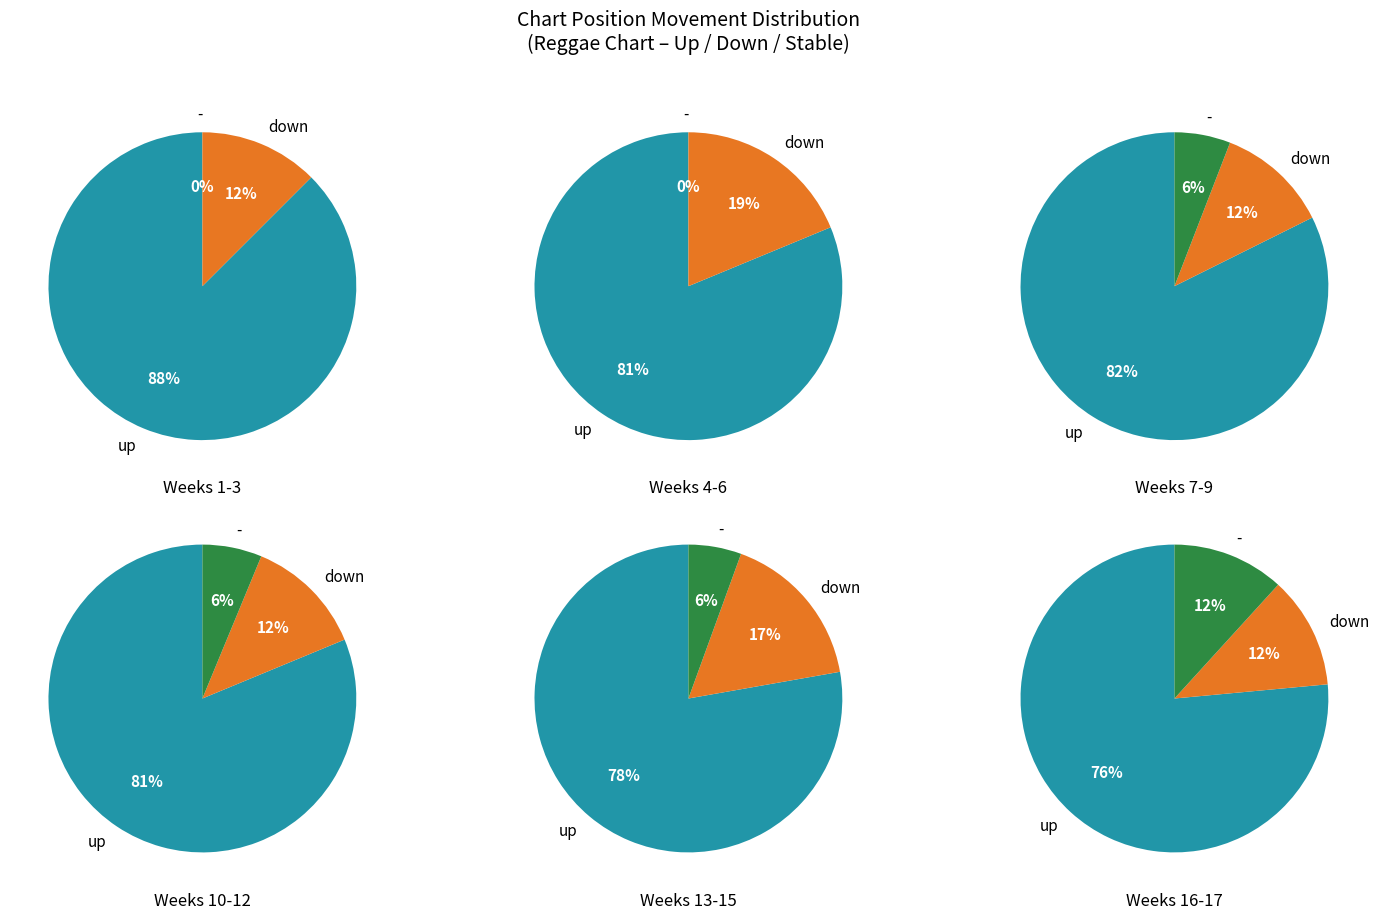

Does down represent more than half of the total?

No